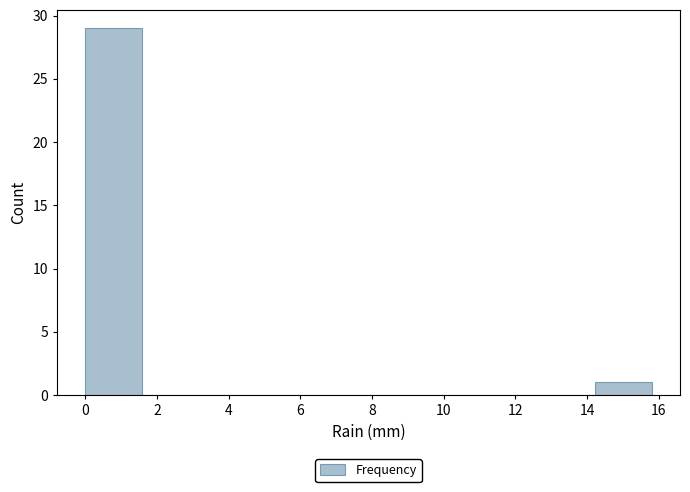

Reading left to right, transcribe this chart: for each bar, give the range it covers on the x-axis and its height. Neither the bar edges nor the heights are printed on the chart, so give them approximately, as read against the axes.

0.00 to 1.58: 29
1.58 to 3.16: 0
3.16 to 4.74: 0
4.74 to 6.32: 0
6.32 to 7.90: 0
7.90 to 9.48: 0
9.48 to 11.06: 0
11.06 to 12.64: 0
12.64 to 14.22: 0
14.22 to 15.80: 1